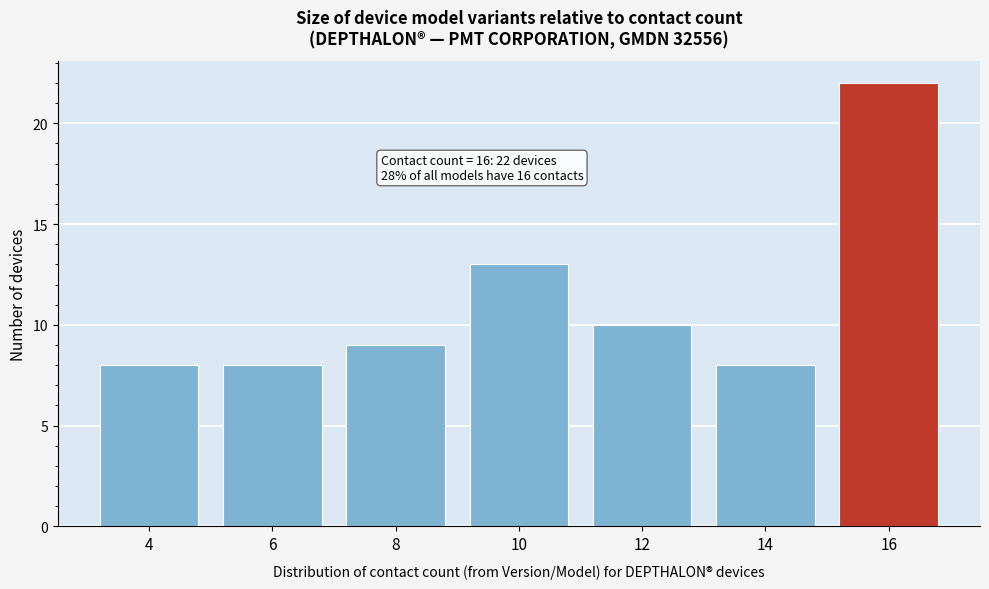

Reading left to right, what are all the values shown in this chart?

8	8	9	13	10	8	22